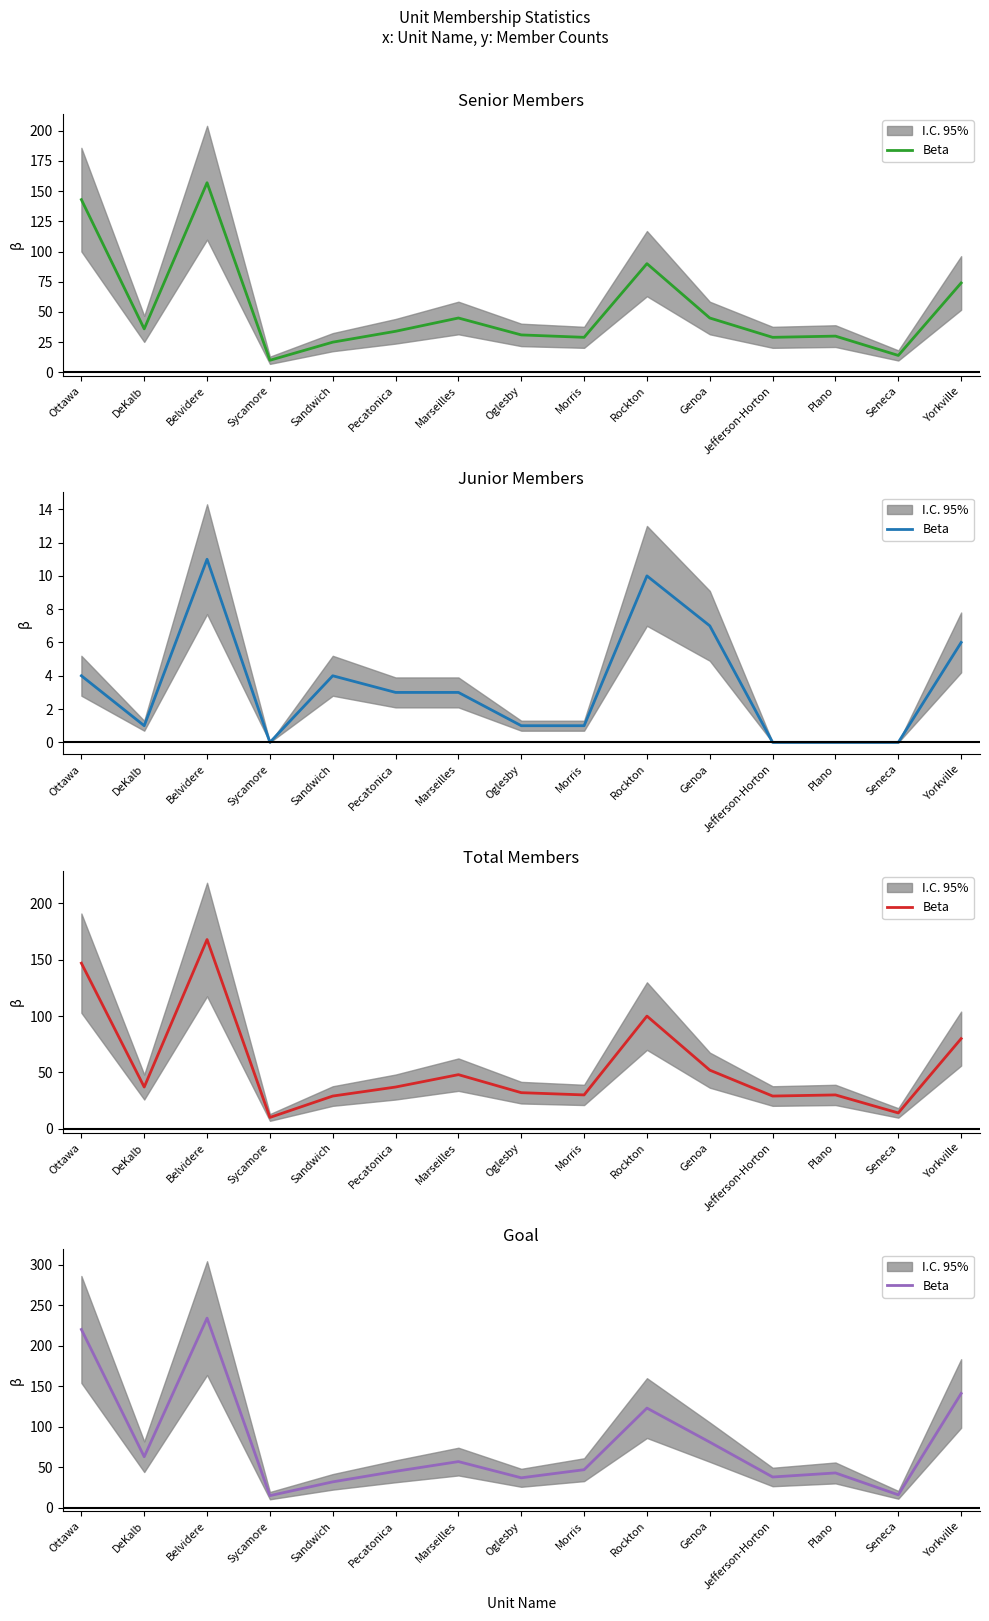

What is the value of the 3rd point from the left?

234